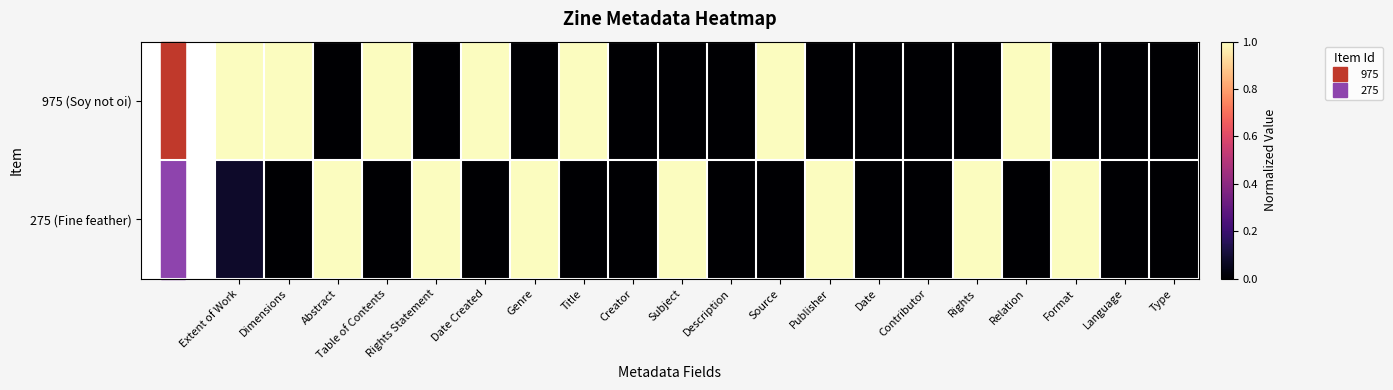

What is the spread (max minus min) of values at Subject?

1.0